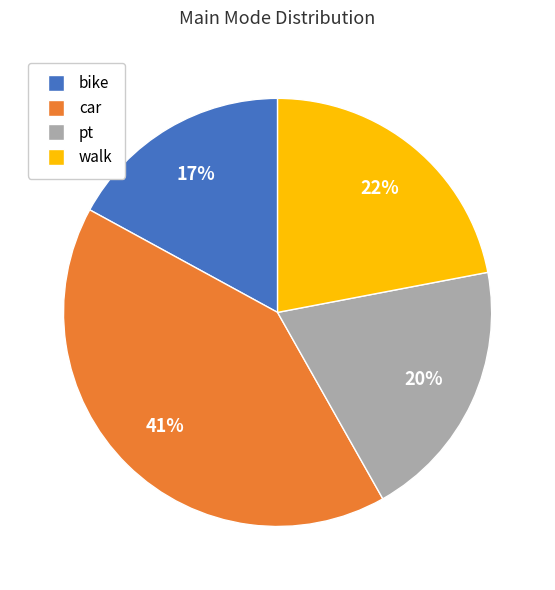

Is there a majority slice in this chart?

No